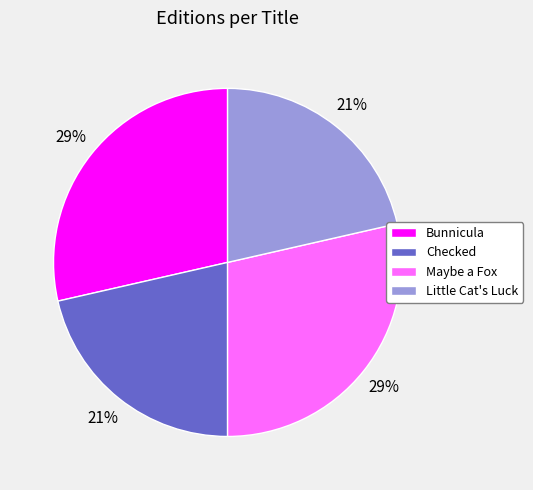

Between Checked and Bunnicula, which is larger?

Bunnicula